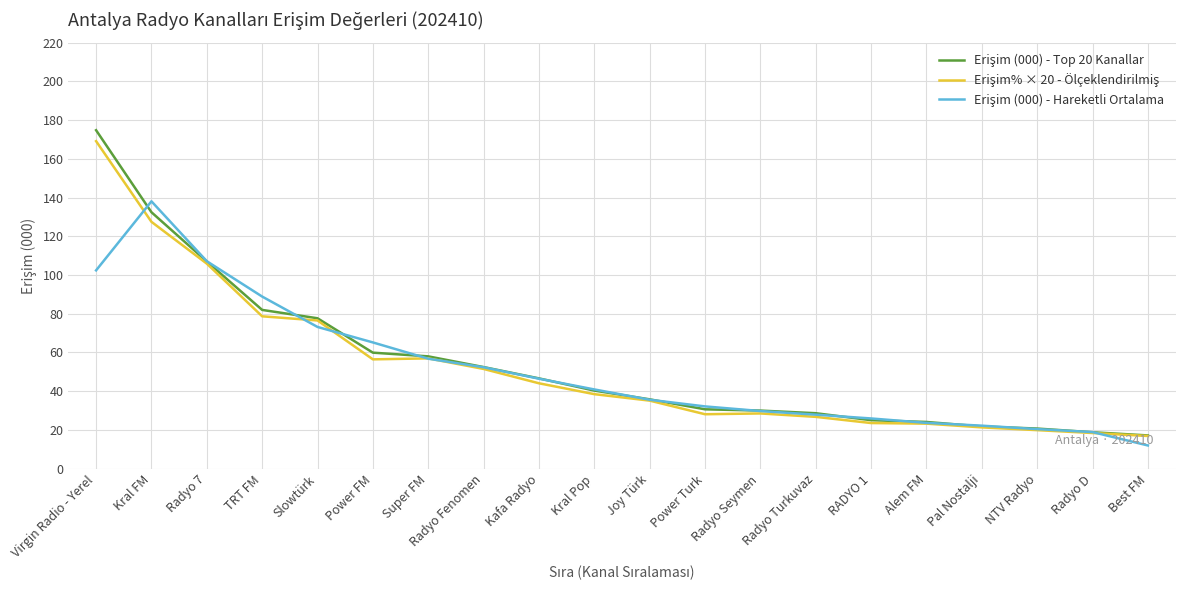

What is the total value across all series at Radyo 7?

319.9